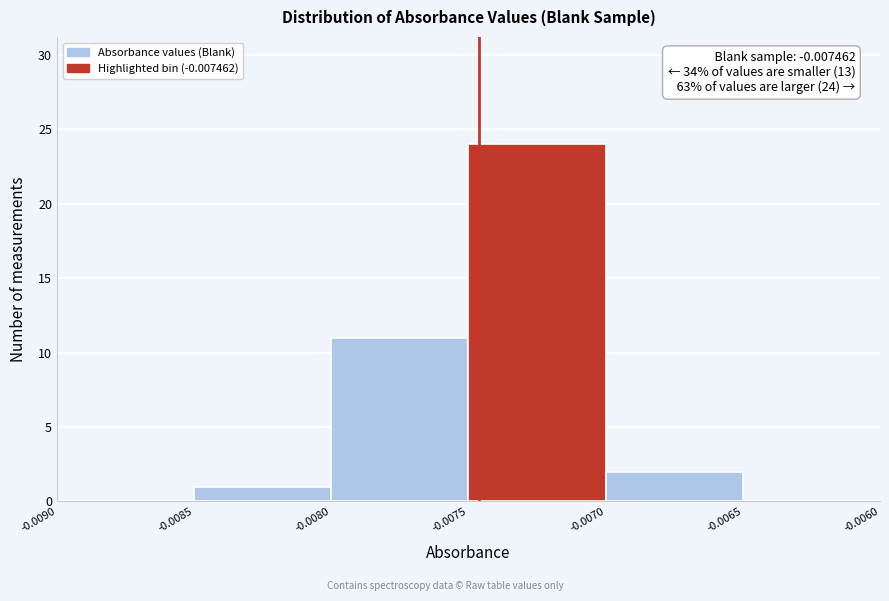

Over which range of the x-axis is the bar tallest?

-0.0075 to -0.0070